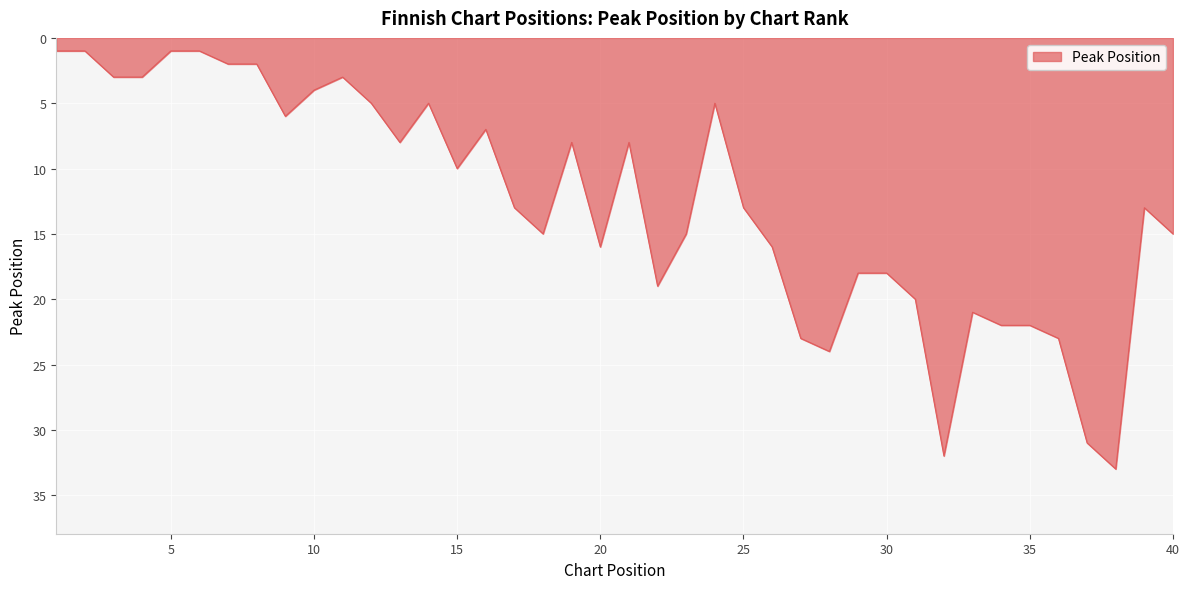

How many lines are shown in the chart?

1